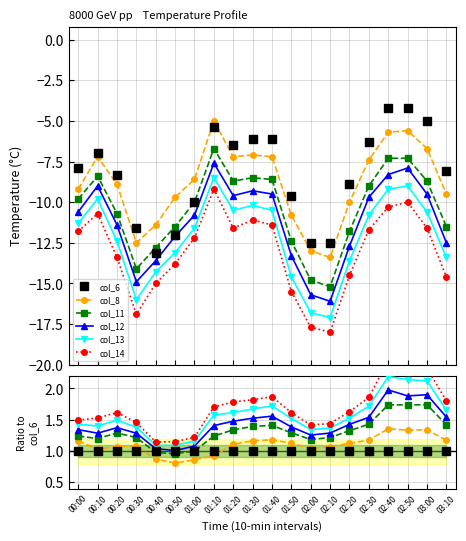

What is the value of the col_8 point at the 14th from the left?

1.1